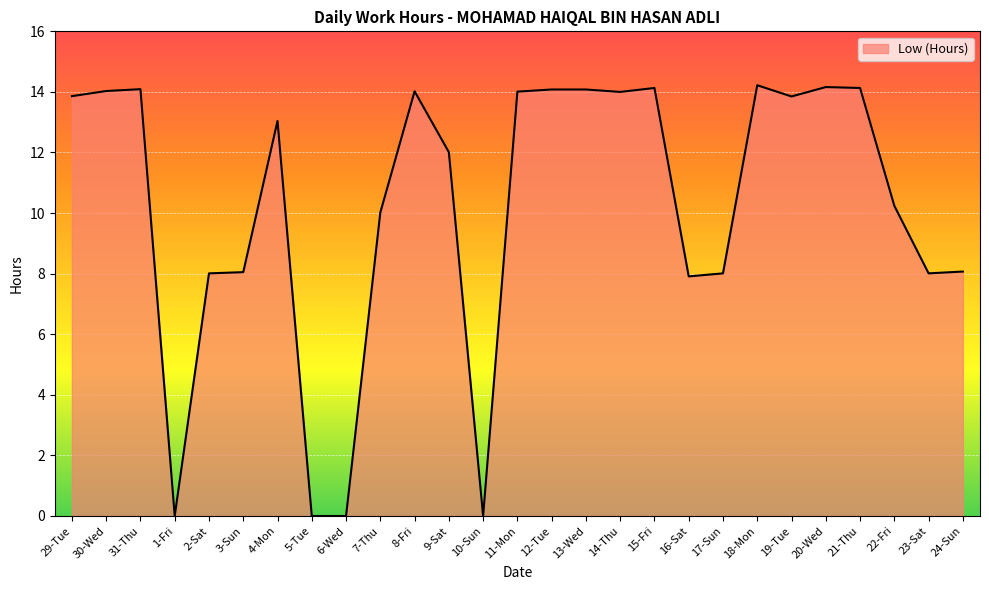

What is the difference between the maximum and minimum values?

14.2